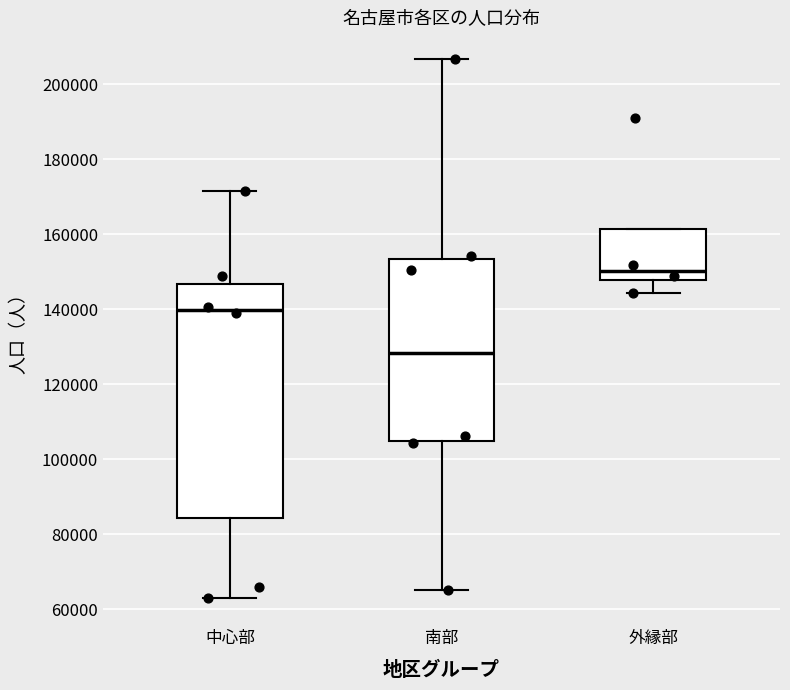

Where does the lower whisker of the box for 南部 end on the y-axis? The values are not printed on the chart, so give them approximately, as read against the axis.

66000